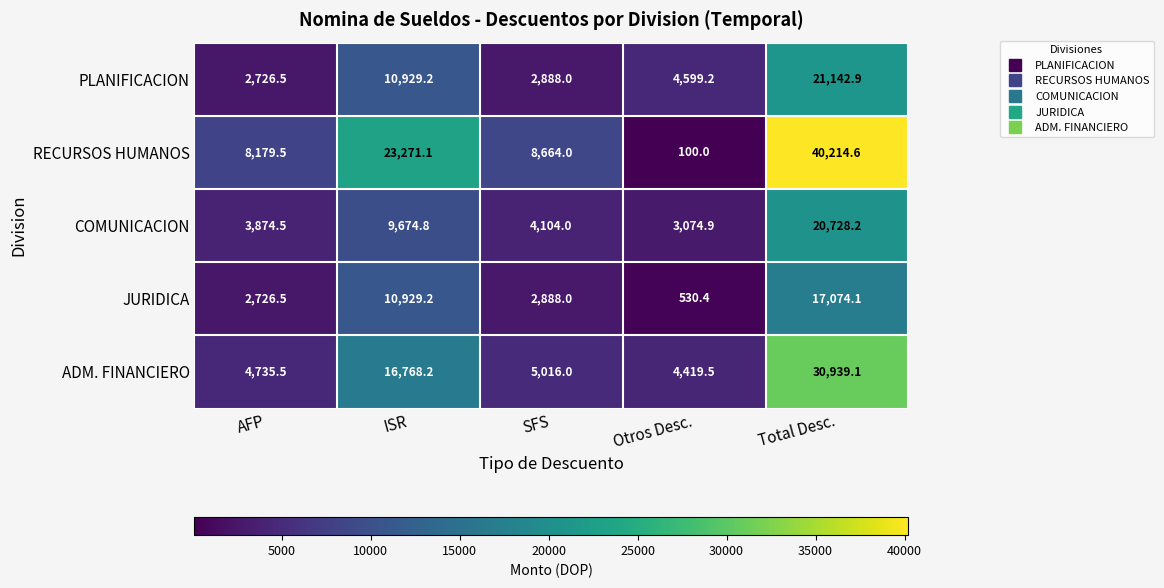

At which label does JURIDICA first exceed 2888?

ISR